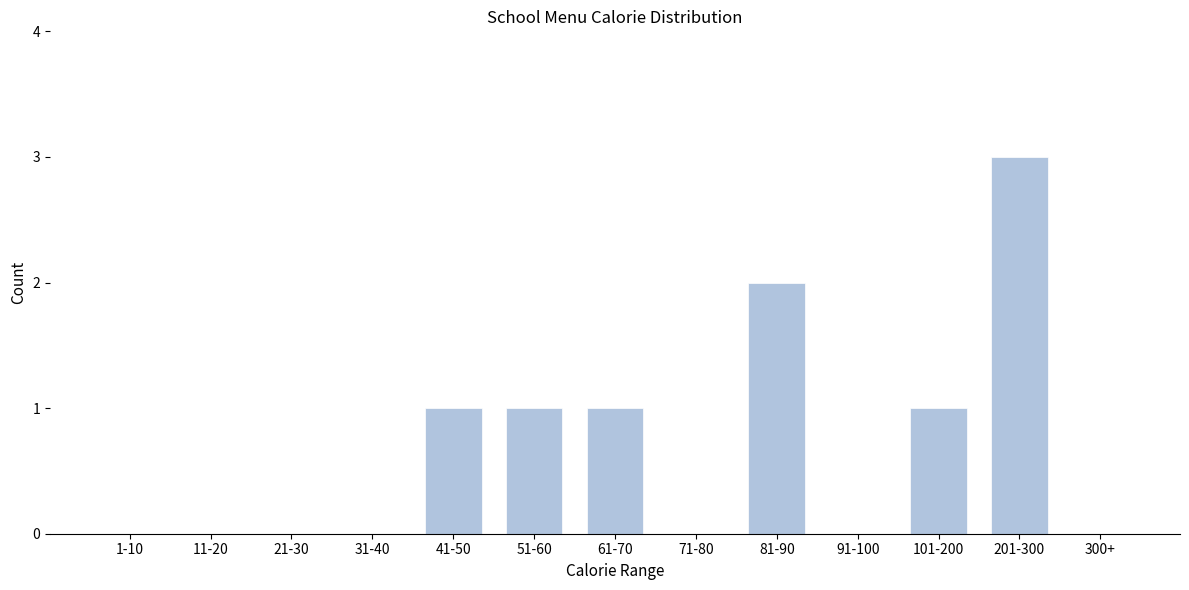

Reading left to right, list all the values displayed in this chart.

1-10=0	11-20=0	21-30=0	31-40=0	41-50=1	51-60=1	61-70=1	71-80=0	81-90=2	91-100=0	101-200=1	201-300=3	300+=0